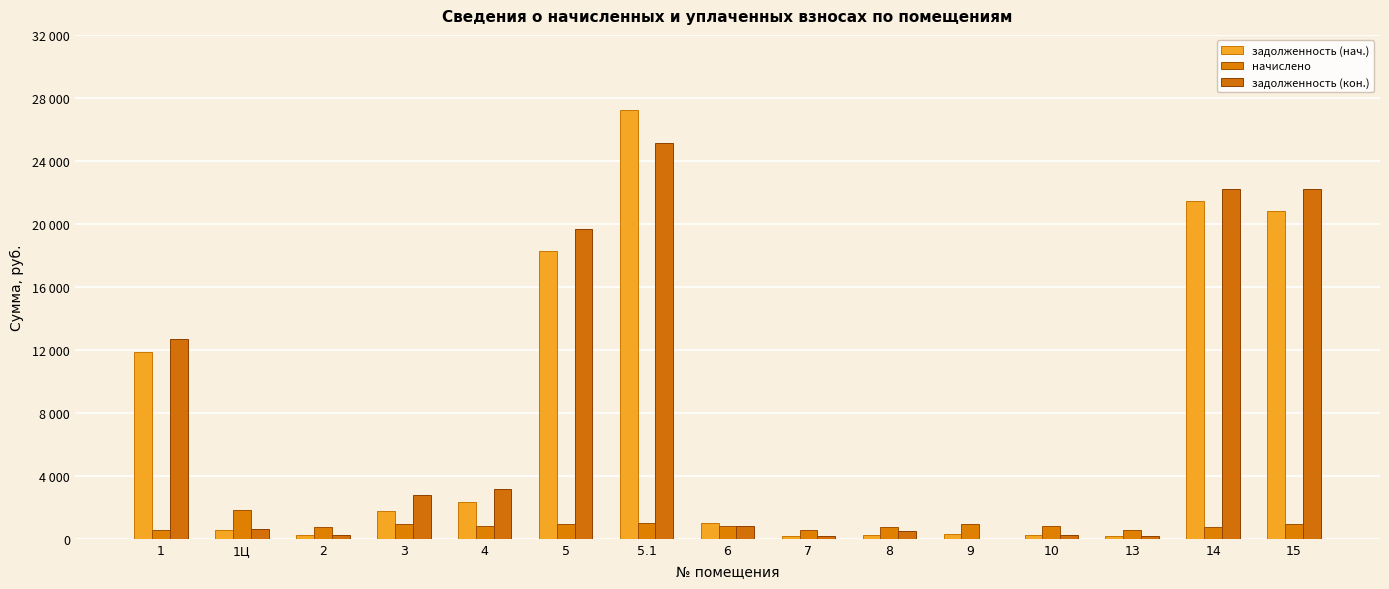

Are the bars grouped side by side (vs. stacked)?

Yes